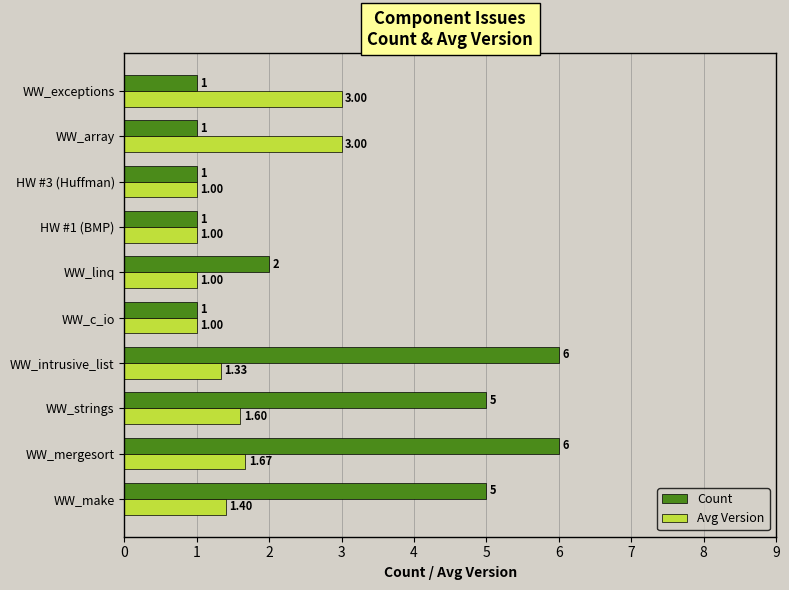

Which series has the largest total across all categories?

Count